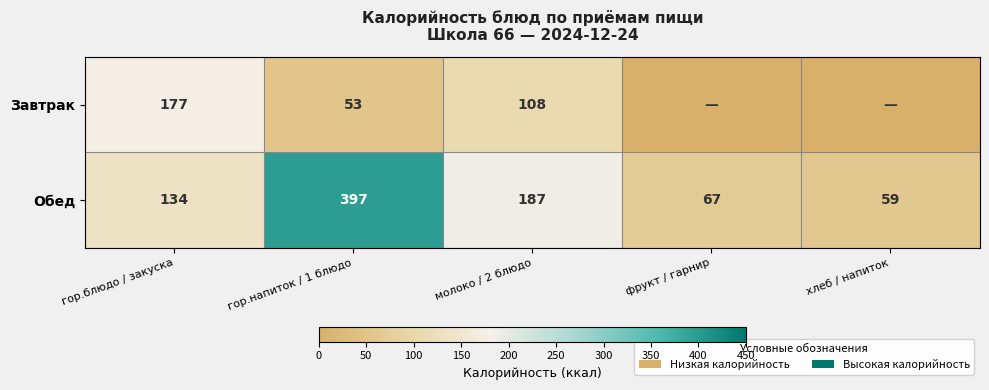

Where is Обед nearest to the value 228?

молоко / 2 блюдо